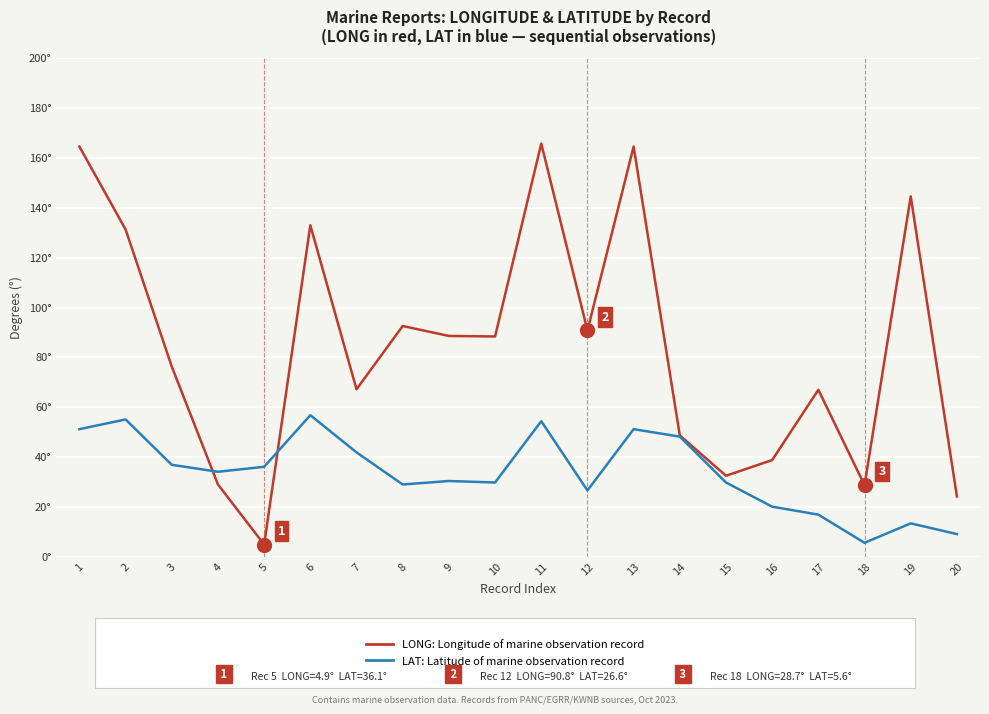

Does the chart display data point markers on the line(s)?

No